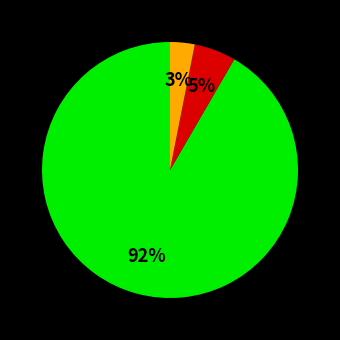

To the nearest percent, what is the average slice percentage?

33%